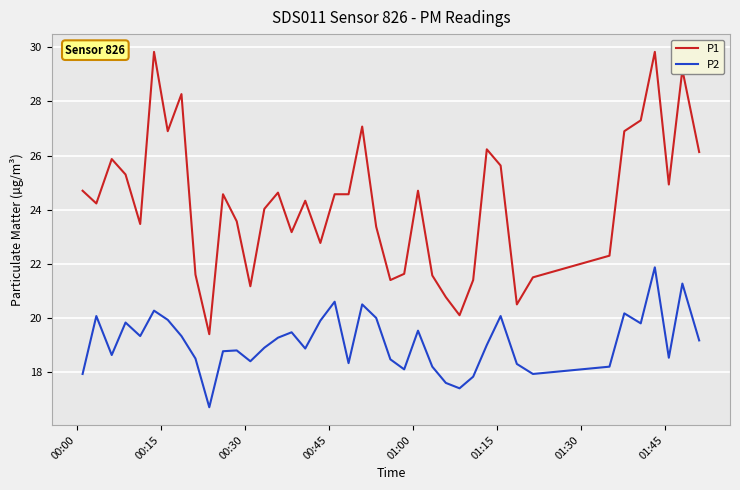

Reading right to left, extract all data points from this chart.

P1: 26.1	29.2	24.9	29.8	27.3	26.9	22.3	21.5	20.5	25.6	26.2	21.4	20.1	20.8	21.6	24.7	21.6	21.4	23.4	27.1	24.6	24.6	22.8	24.3	23.2	24.6	24.0	21.2	23.6	24.6	19.4	21.6	28.3	26.9	29.8	23.5	25.3	25.9	24.2	24.7
P2: 19.2	21.3	18.5	21.9	19.8	20.2	18.2	17.9	18.3	20.1	19.0	17.8	17.4	17.6	18.2	19.5	18.1	18.5	20.0	20.5	18.3	20.6	19.9	18.9	19.5	19.3	18.9	18.4	18.8	18.8	16.7	18.5	19.3	19.9	20.3	19.3	19.8	18.6	20.1	17.9